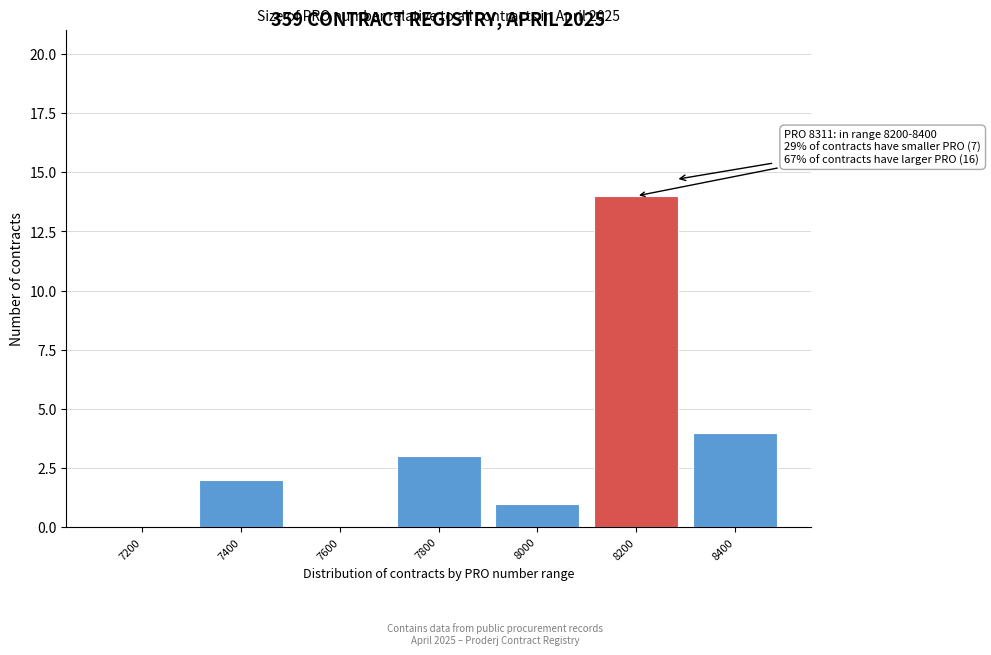

Reading right to left, extract all data points from this chart.

8400=4	8200=14	8000=1	7800=3	7600=0	7400=2	7200=0